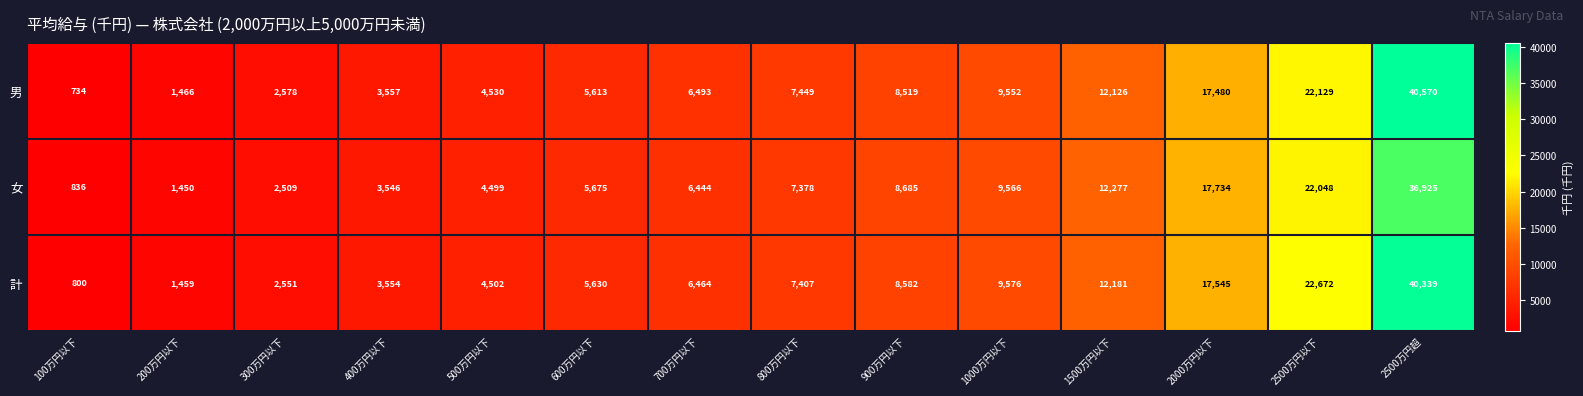

What is the maximum value for 男?

40570